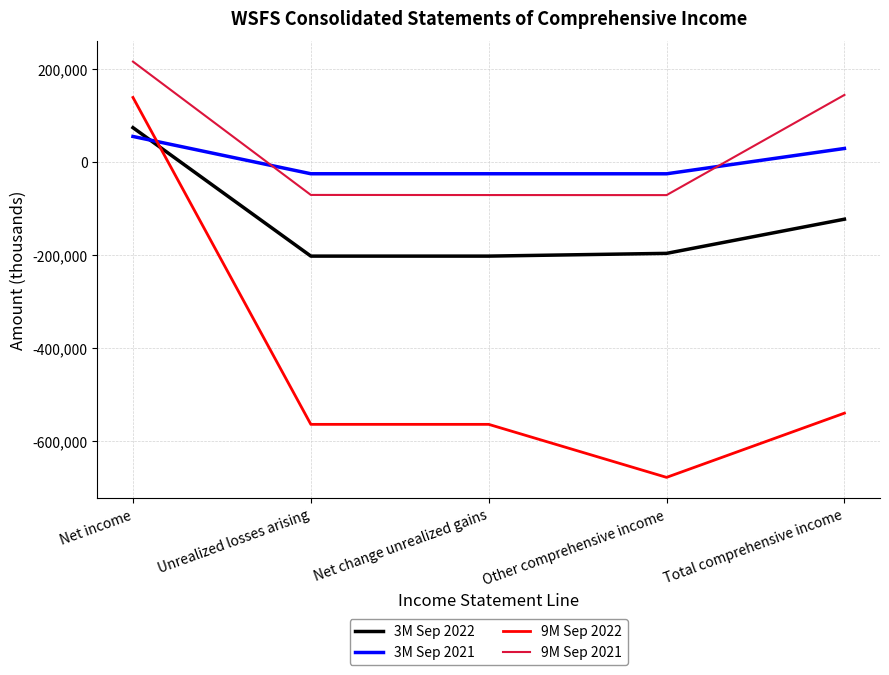

True or false: 9M Sep 2021 and 3M Sep 2022 cross at least once.

False